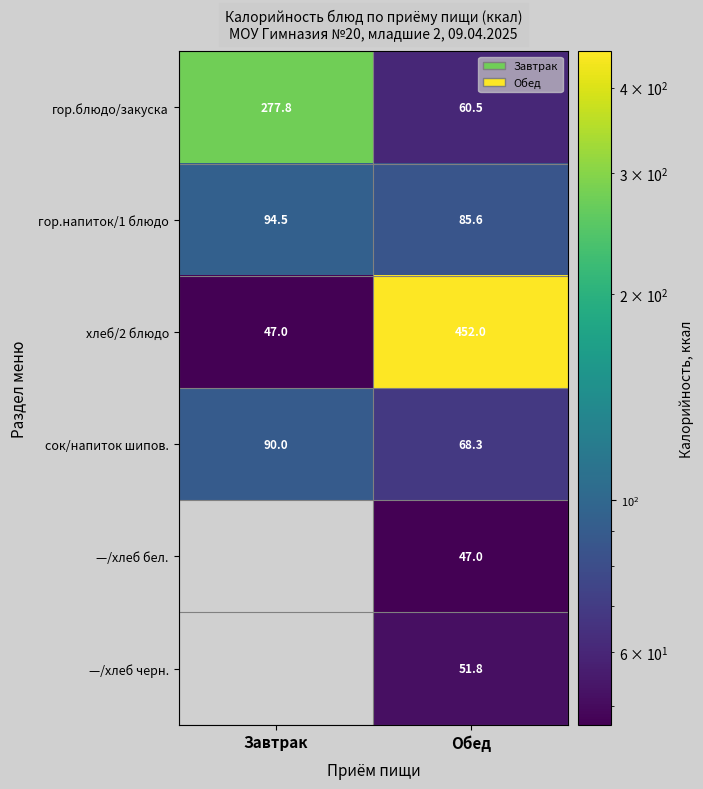

True or false: сок/напиток шипов. has a value of 68.3 at Обед.

True